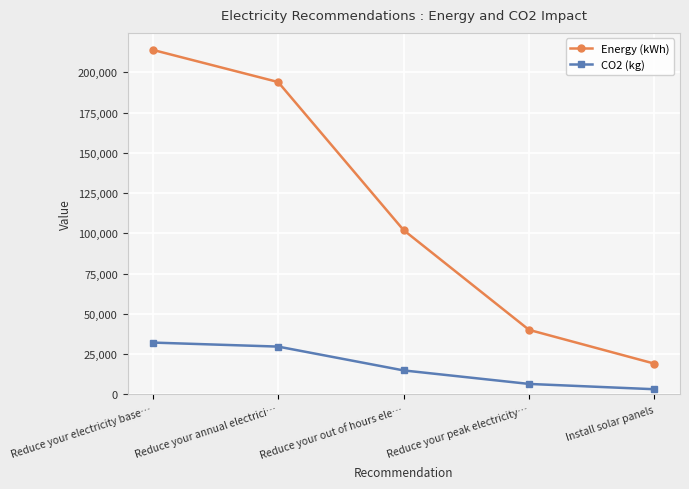

What is the spread (max minus min) of values at Reduce your peak electricity…?

33600